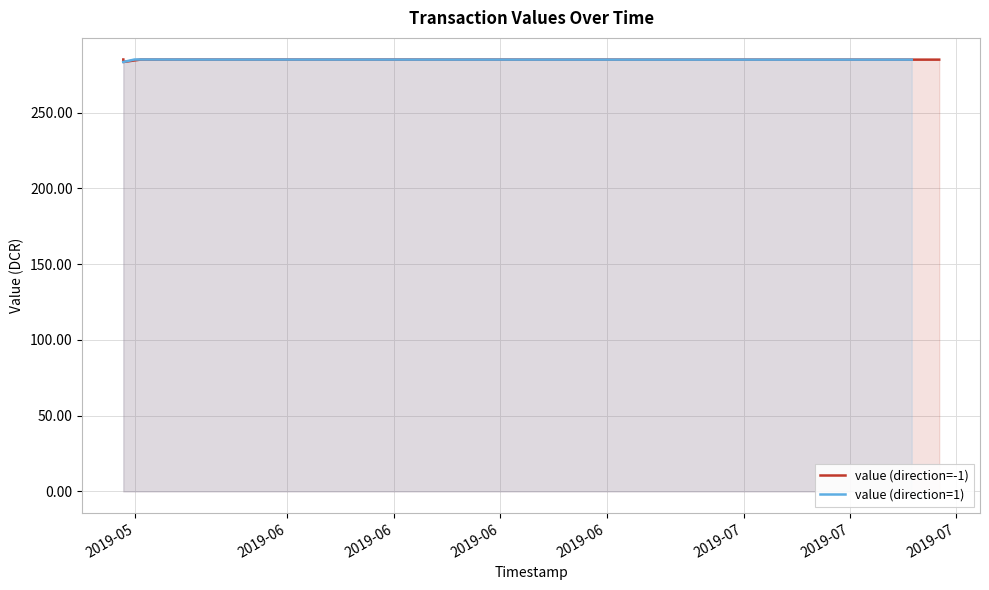

What is the value of the value (direction=-1) point at the 15th from the left?

285.0